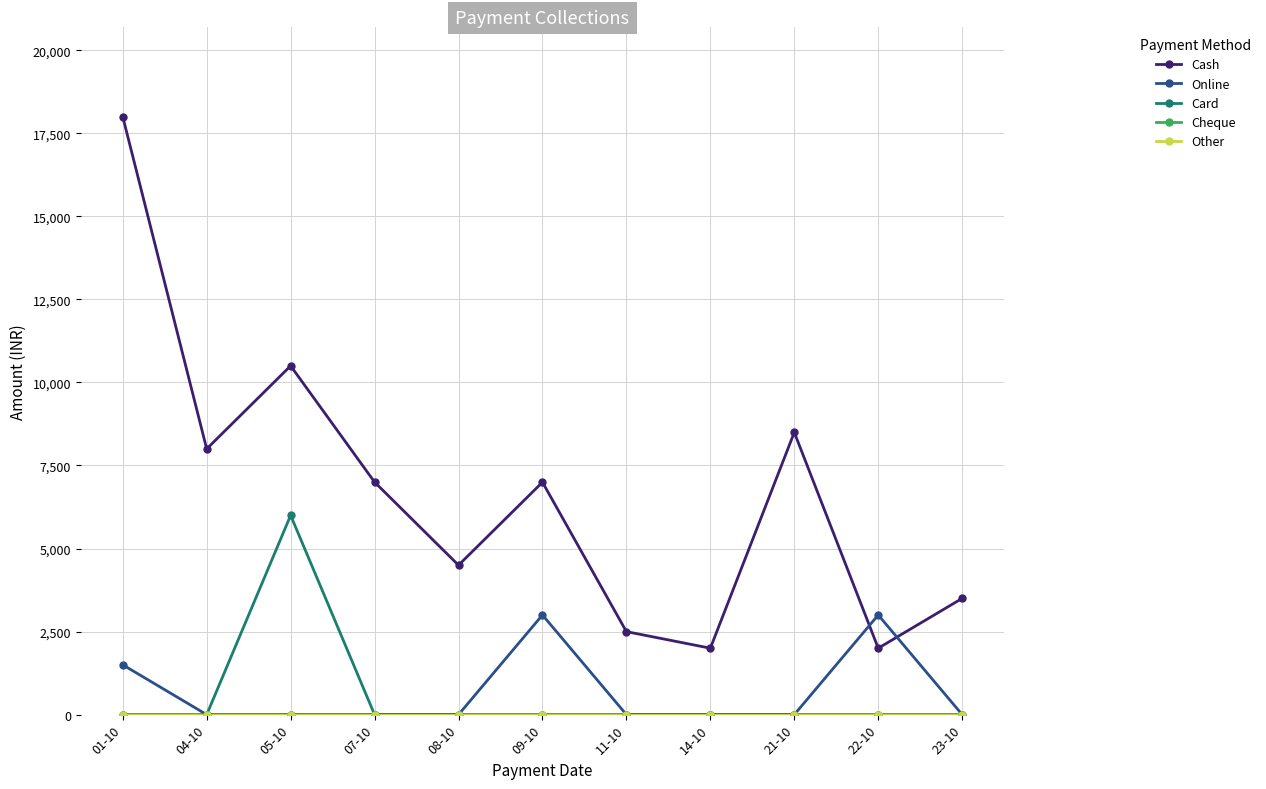

The value of Card at 01-10 is -2627. True or false?

False